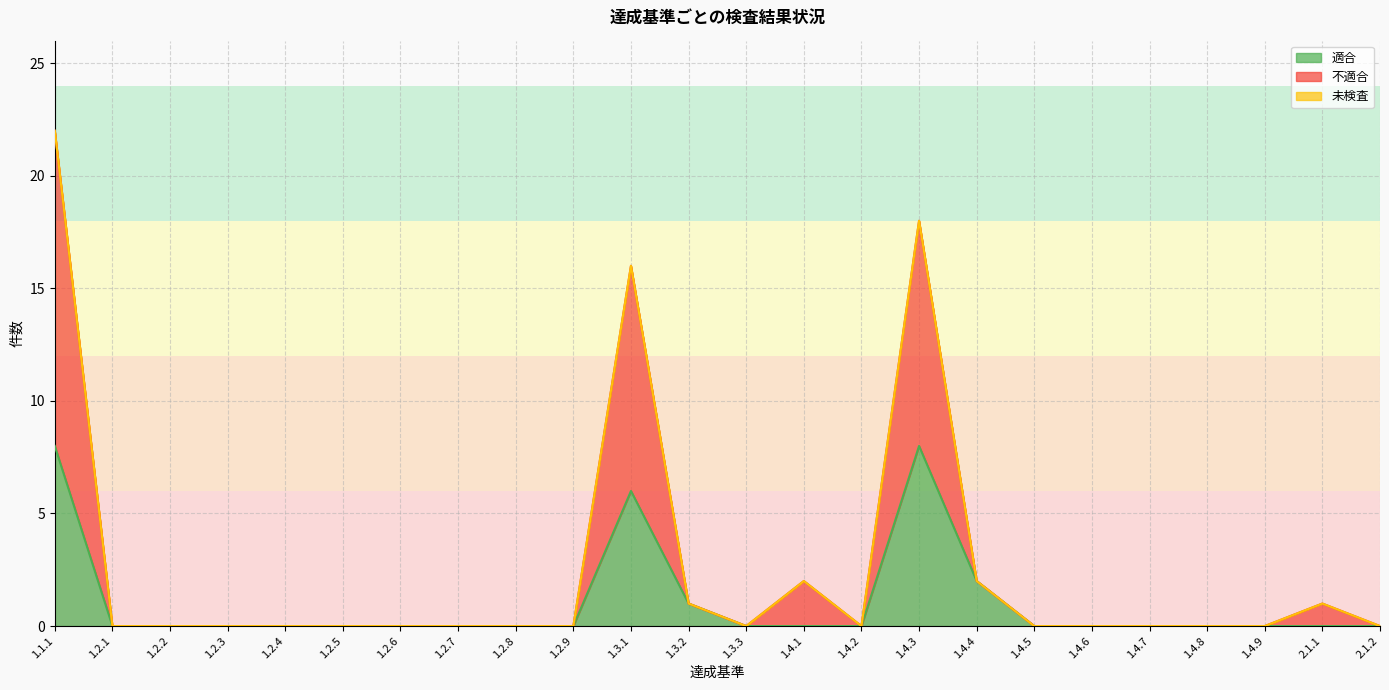

The 適合 series shows 2 at 1.4.4. True or false?

True